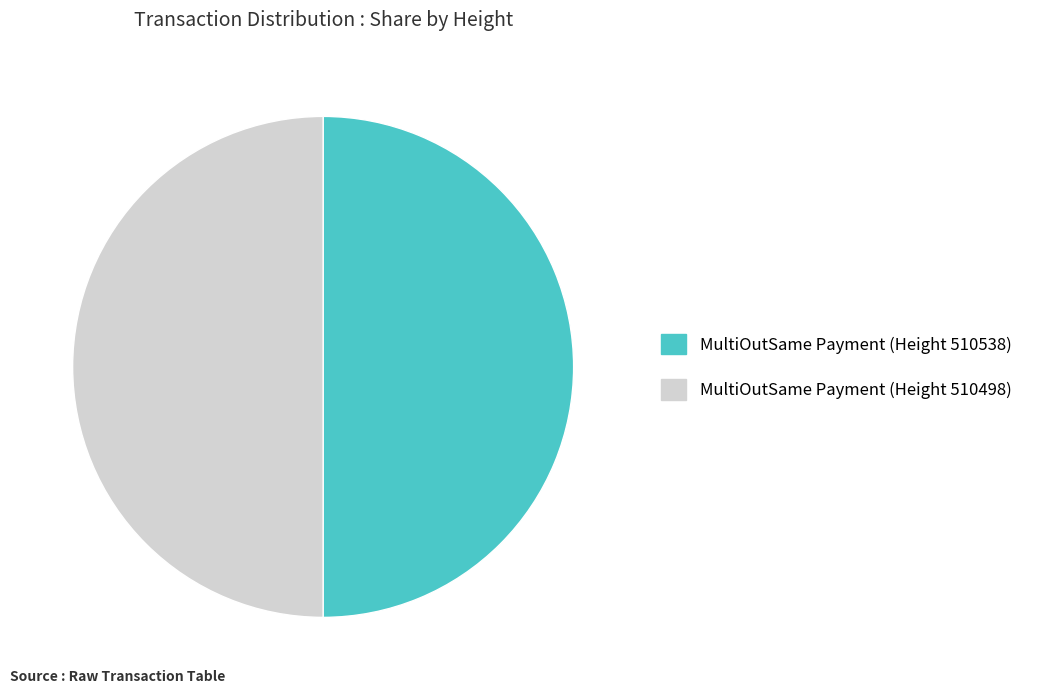

How many segments does this pie chart have?

2